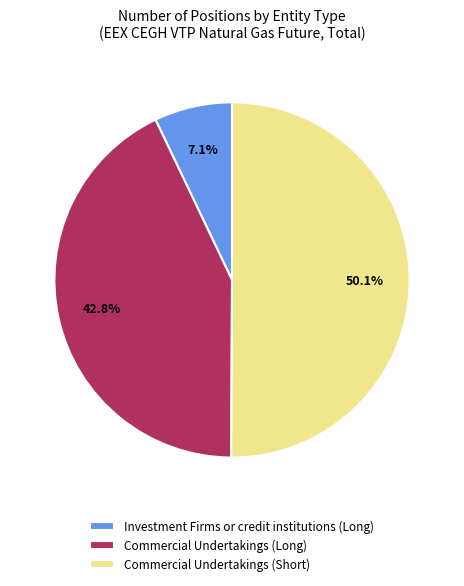

Between Commercial Undertakings (Long) and Commercial Undertakings (Short), which is larger?

Commercial Undertakings (Short)